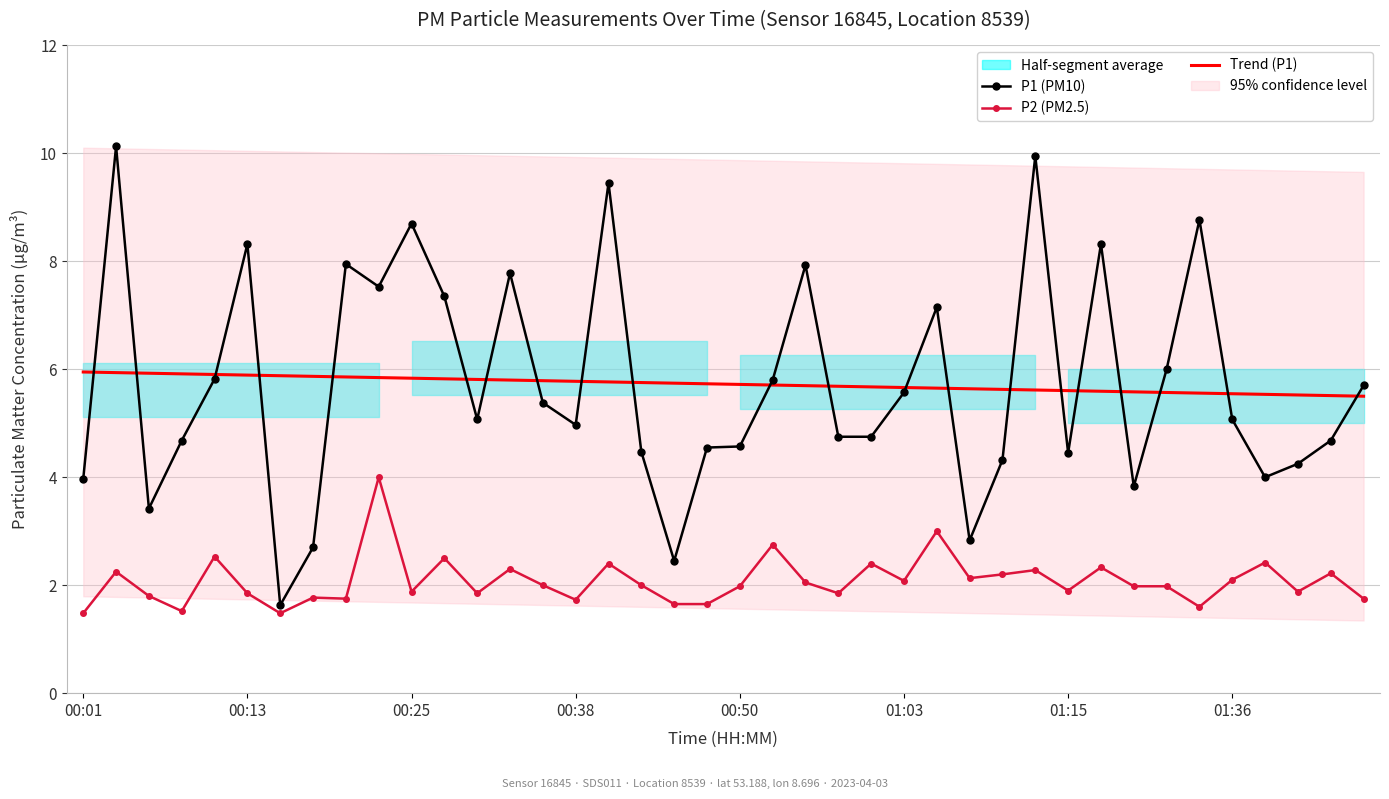

The value of P2 (PM2.5) at 16 is 2.4. True or false?

True